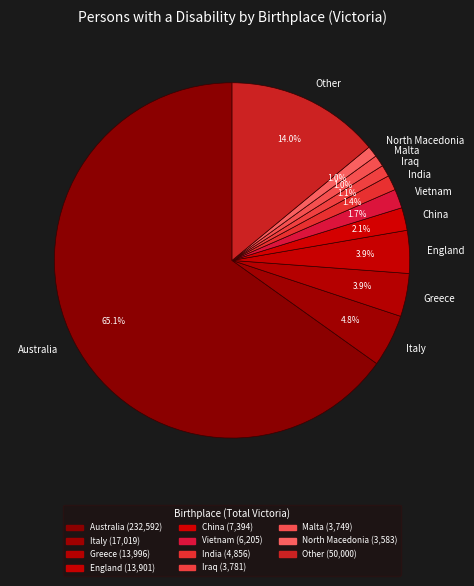

Does any single category account for the majority?

Yes